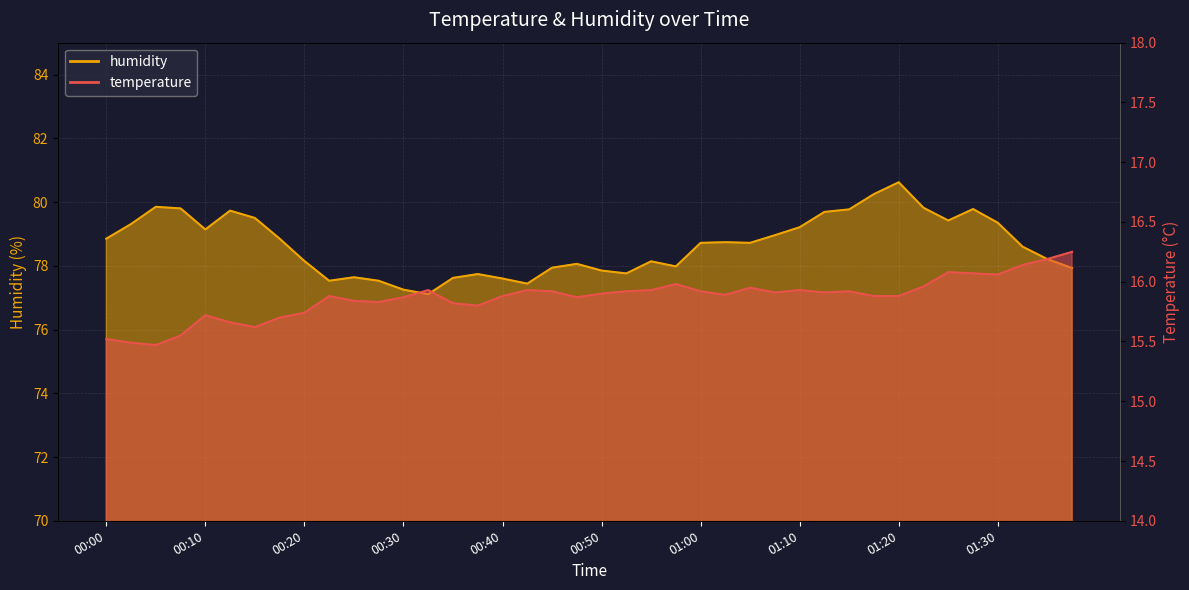

What position from the left is 01:20?

33